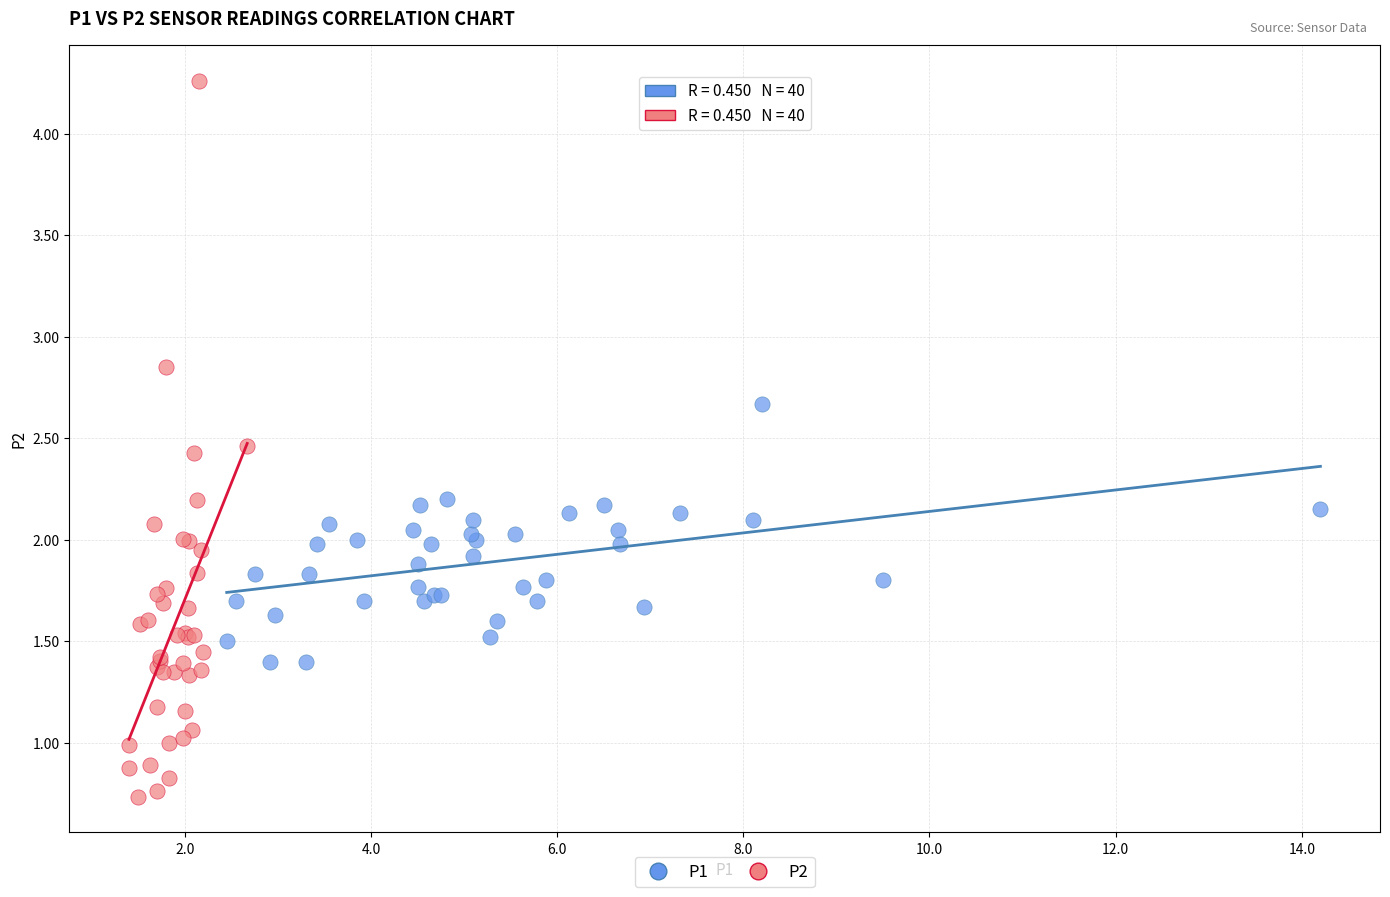

Which series reaches the maximum Y coordinate?

P2